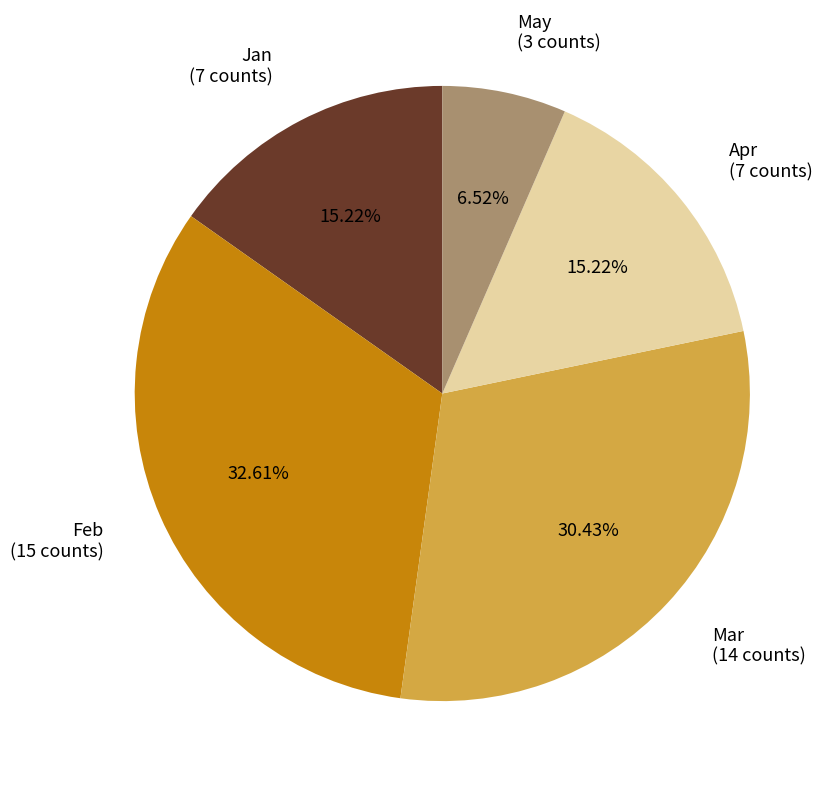

Which category has the biggest portion of the pie?

Feb